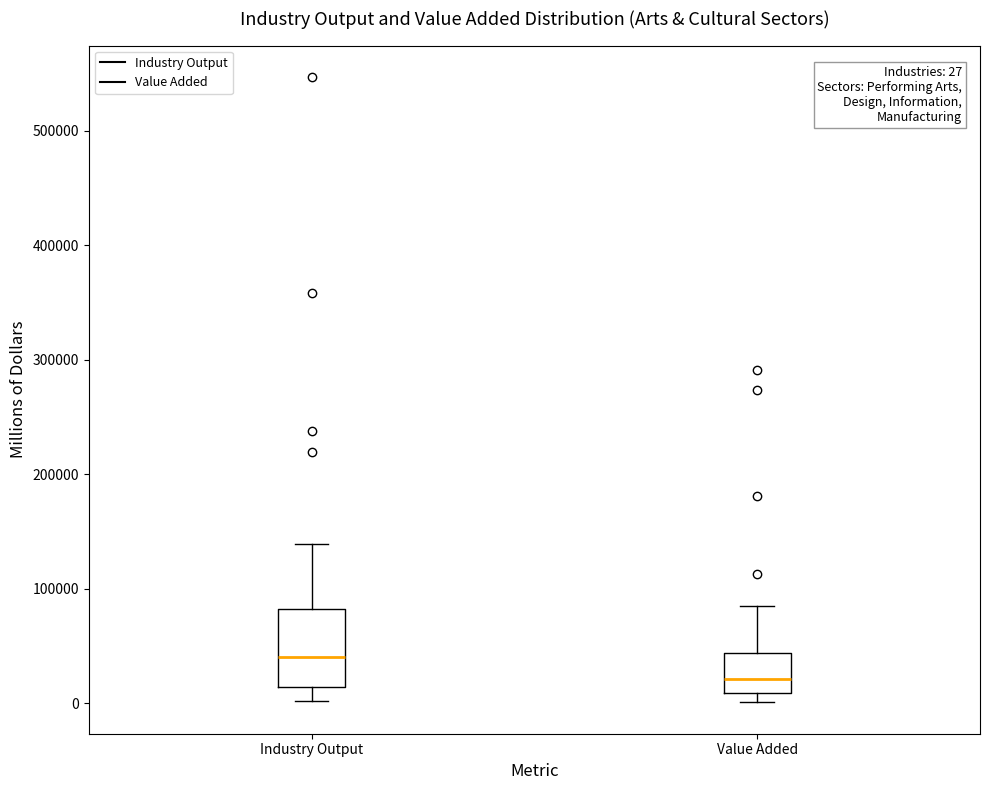

Which box is the tallest, from its lower edge to its upper edge?

Industry Output